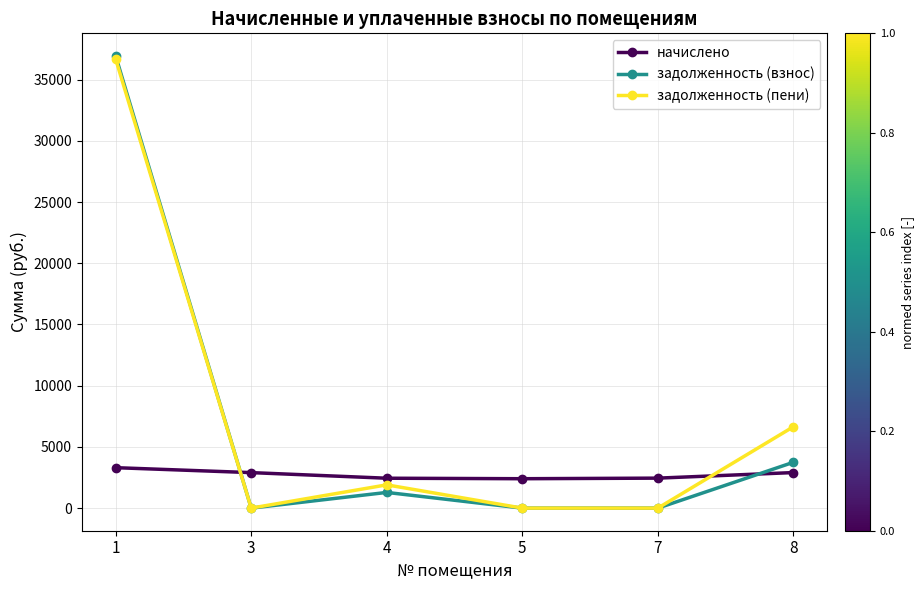

At 8, list the series in order from largest to smallest.

задолженность (пени), задолженность (взнос), начислено